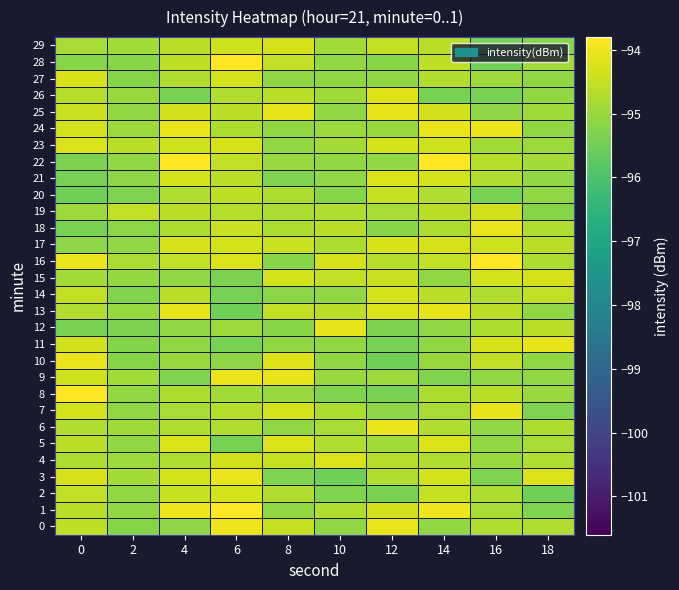

How many distinct data groups are displayed?

30